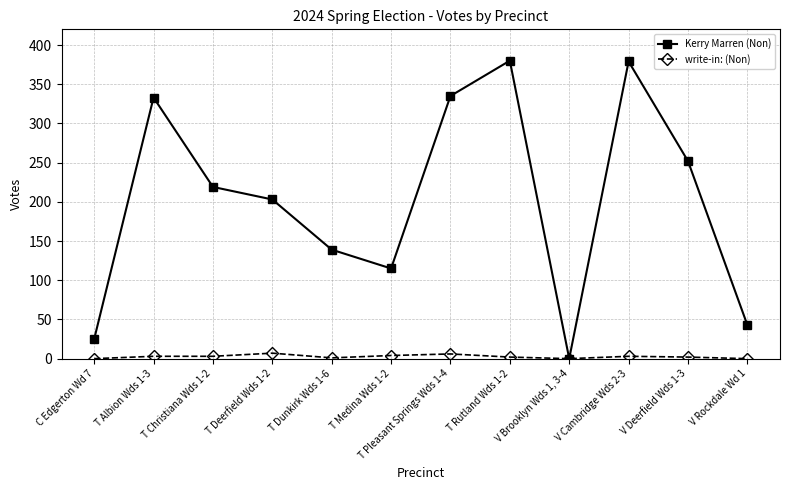

Does the chart have visible grid lines?

Yes